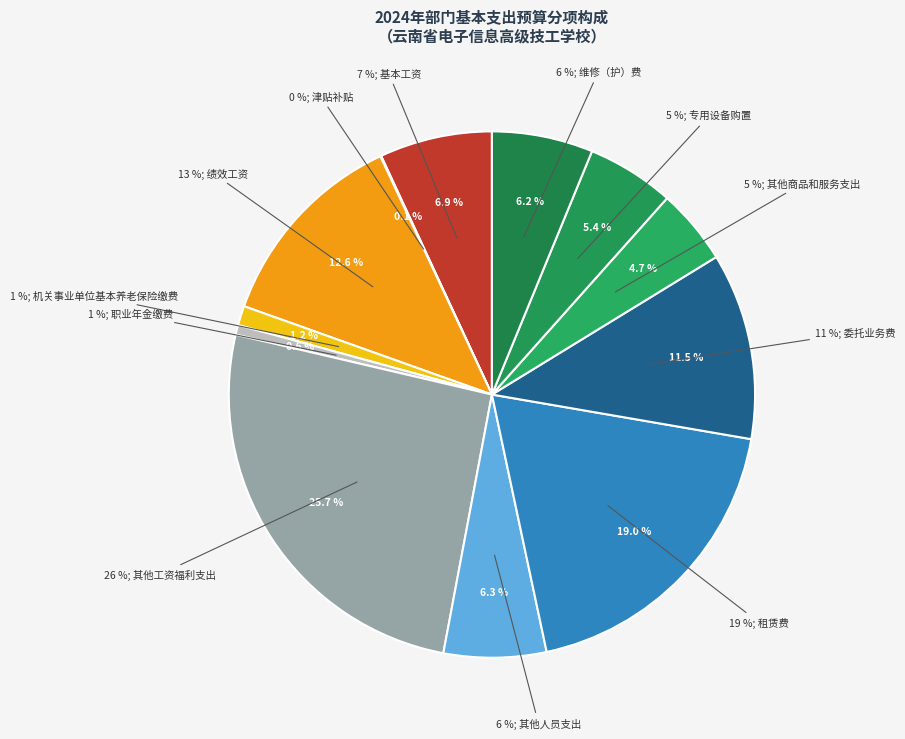

What percentage is the 职业年金缴费 slice, to the nearest percent?

1%